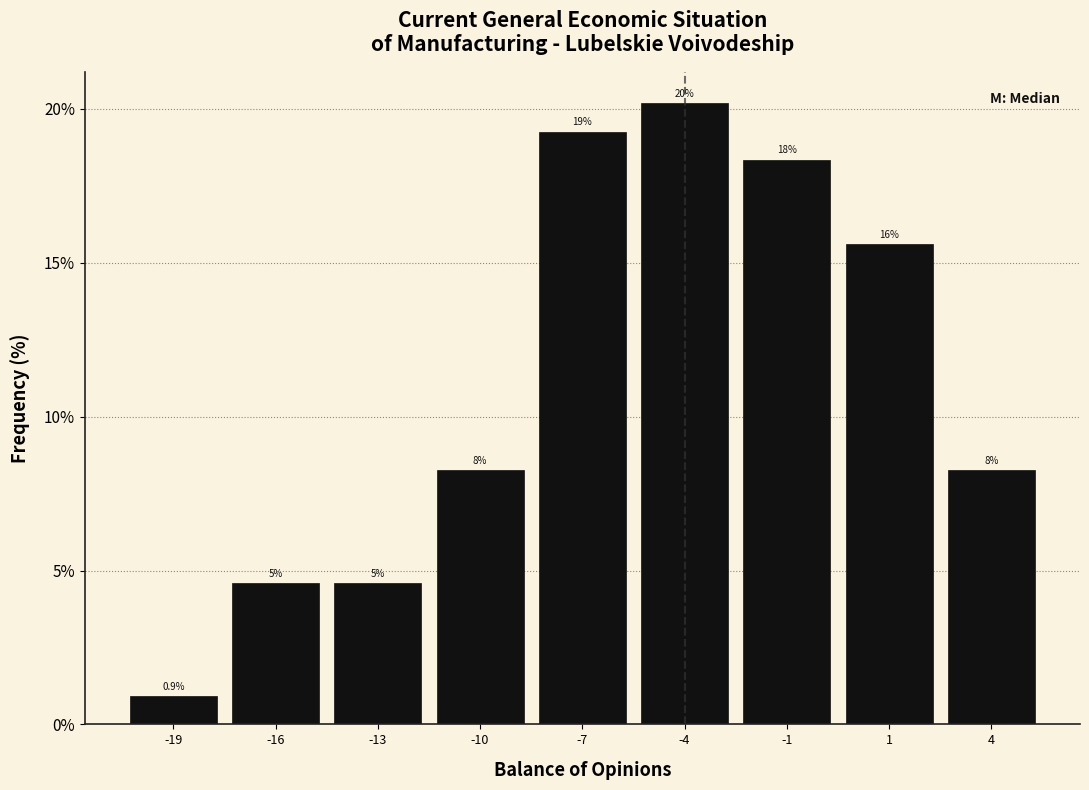

Does the chart contain any negative values?

No